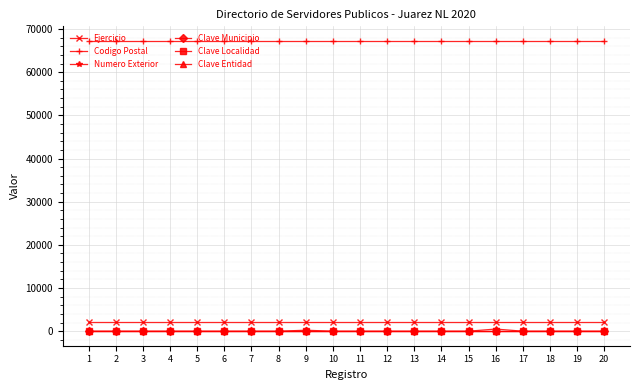

How many lines are shown in the chart?

6